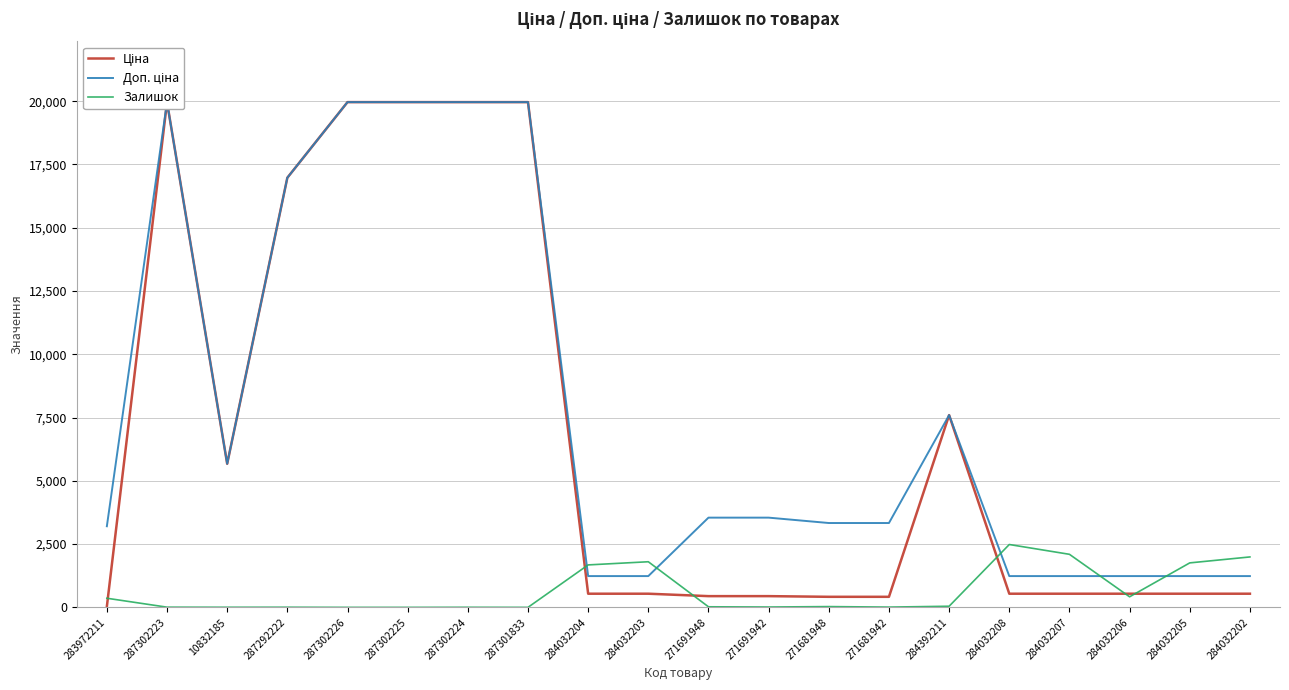

What is the difference between the Доп. ціна values at 283972211 and 284032205?

1969.6